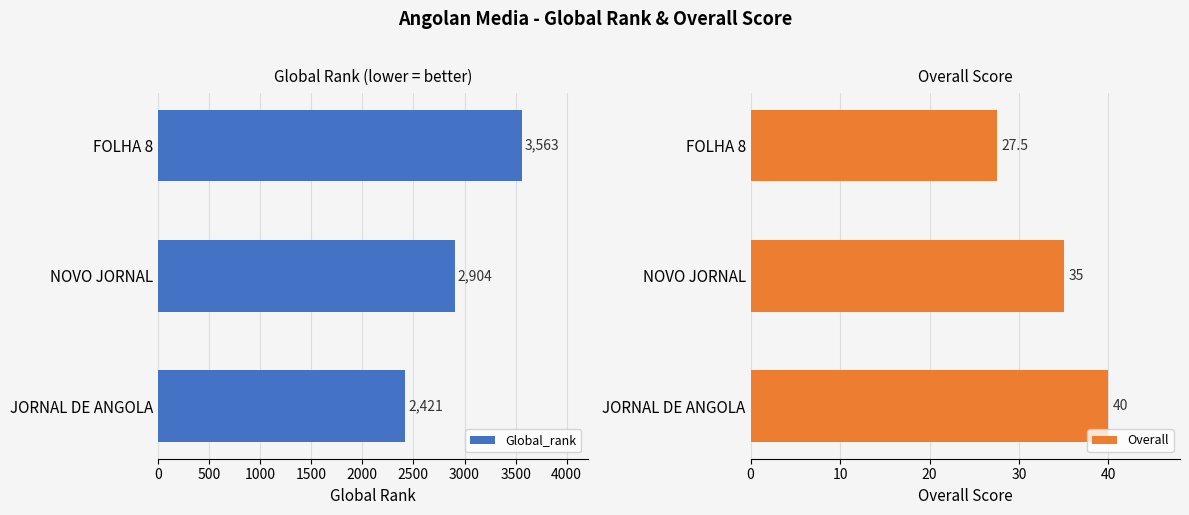

Rank the series by their average value, from highest to lowest.

Global_rank, Overall